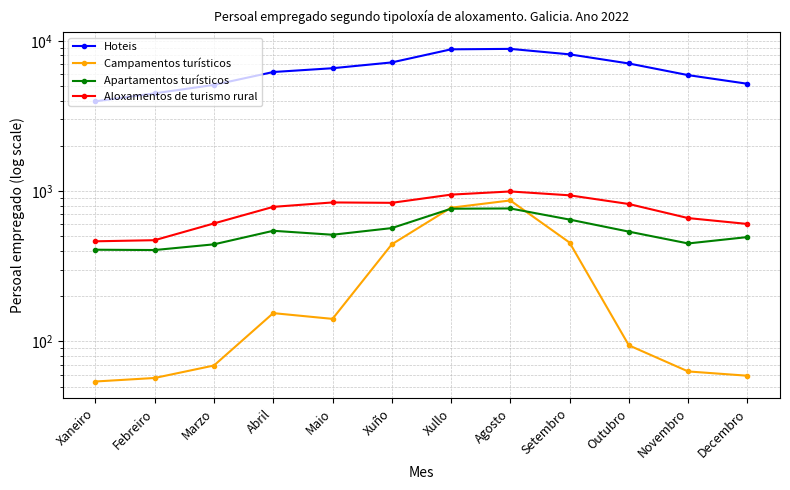

Where is the first local maximum for Apartamentos turísticos?

Abril